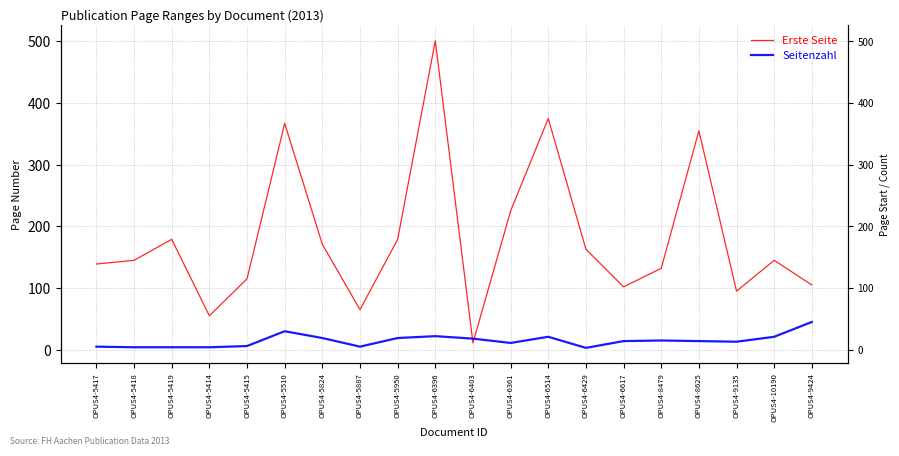

The value of Erste Seite at OPUS4-5510 is 367. True or false?

True